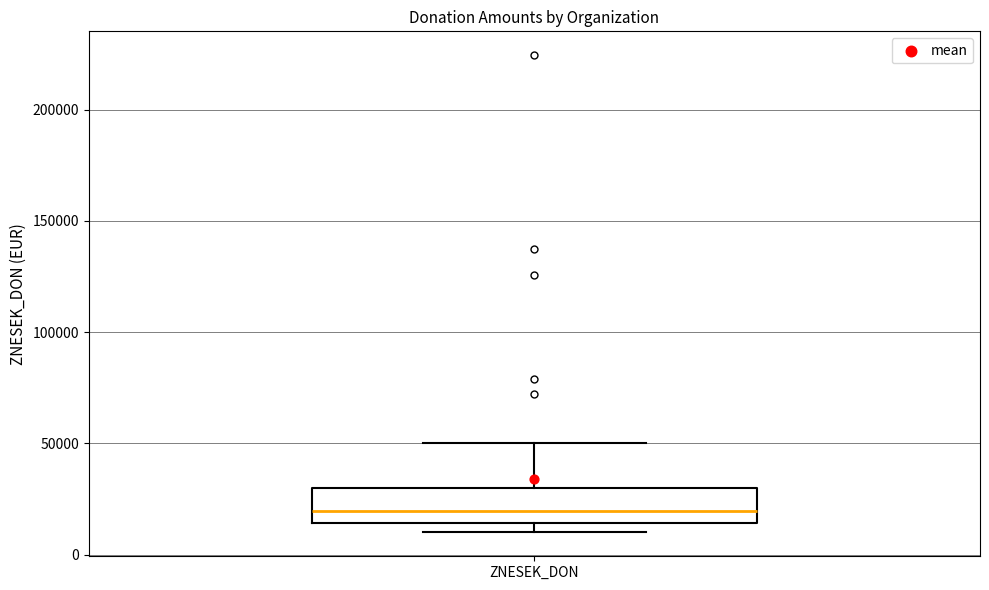

Where does the upper whisker of the box for ZNESEK_DON end on the y-axis? The values are not printed on the chart, so give them approximately, as read against the axis.

50000